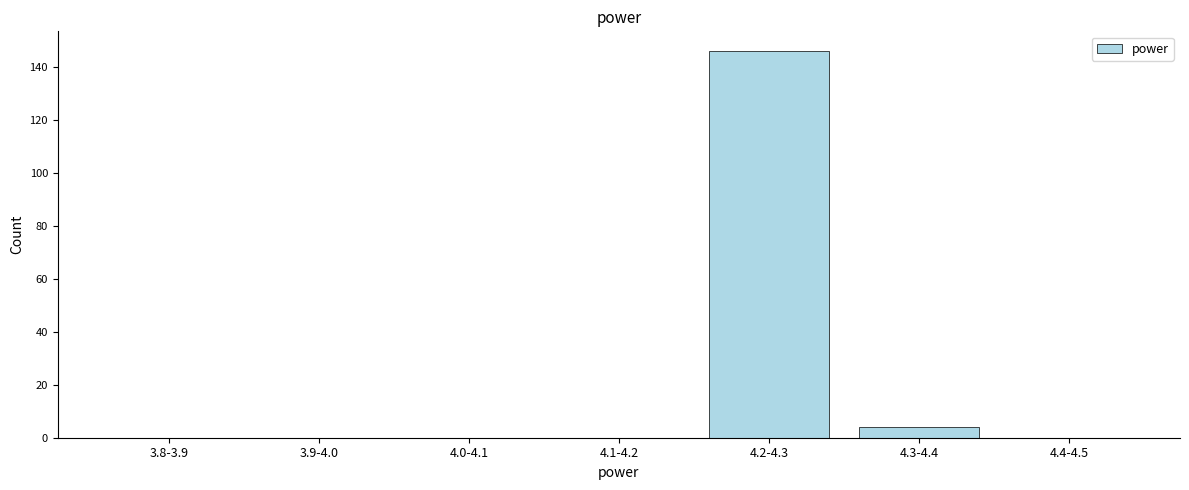

Reading right to left, what are all the values shown in this chart?

4.4-4.5=0	4.3-4.4=4	4.2-4.3=146	4.1-4.2=0	4.0-4.1=0	3.9-4.0=0	3.8-3.9=0